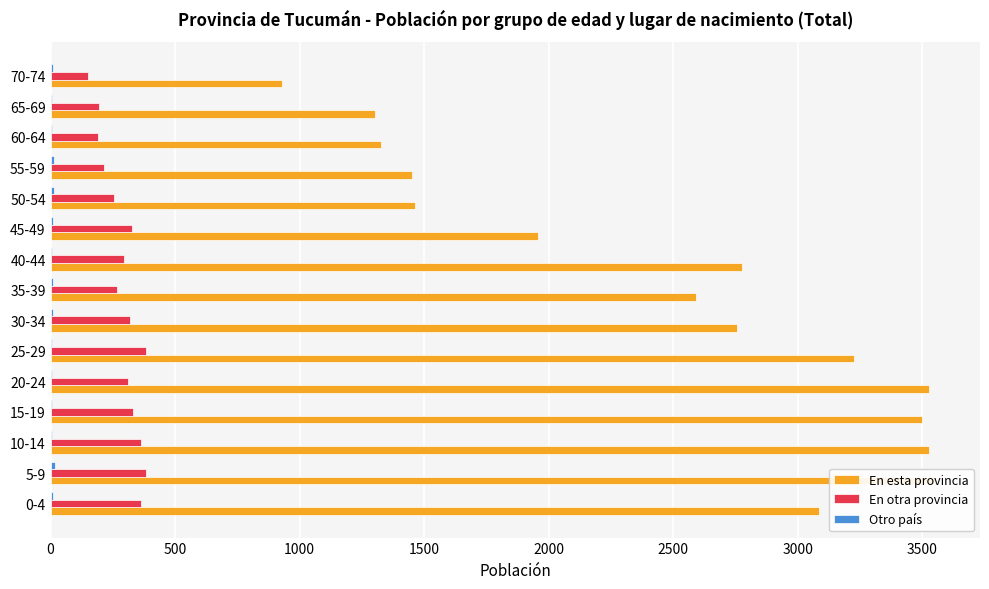

The value of En otra provincia at 55-59 is 214. True or false?

True